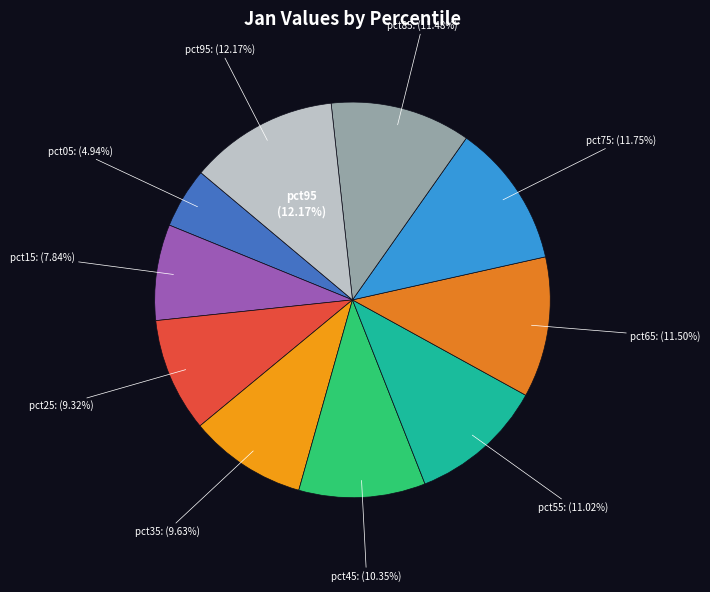

To the nearest percent, what is the combined percentage of pct15 and pct25?

17%